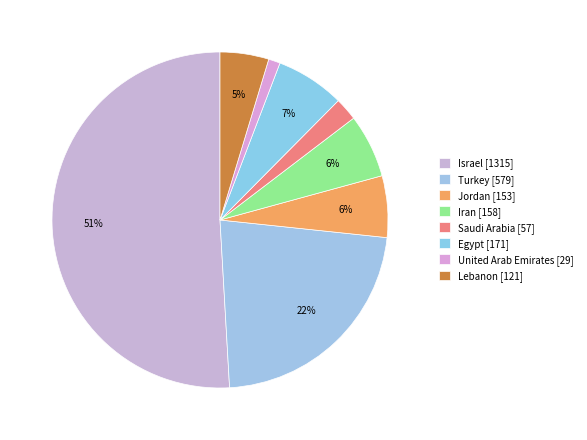

To the nearest percent, what is the combined percentage of Iran and Israel?

57%